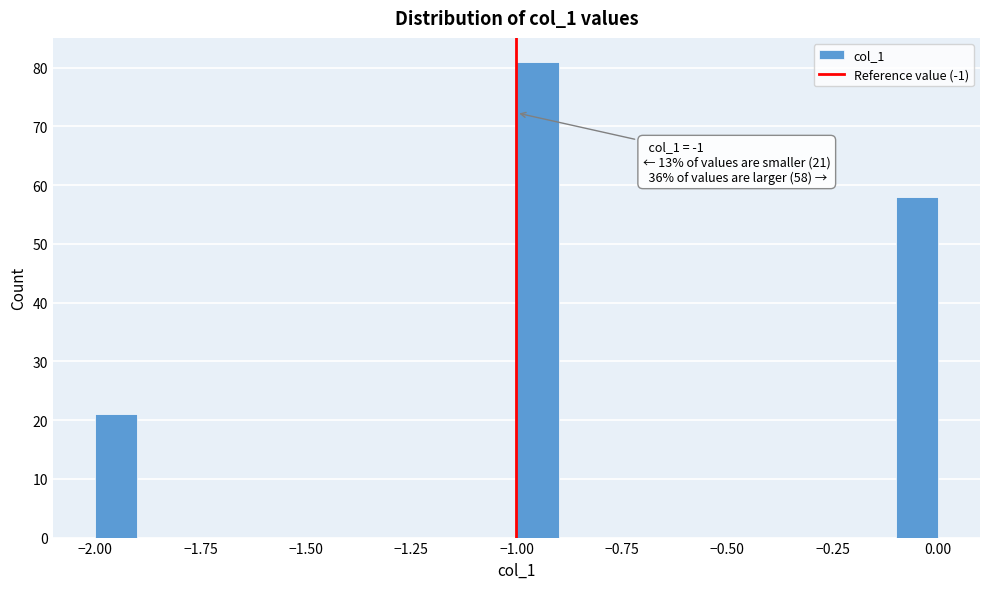

Around what value on the x-axis is the tallest bar? Give the approximate position of its centre, as read against the axis.

-0.95